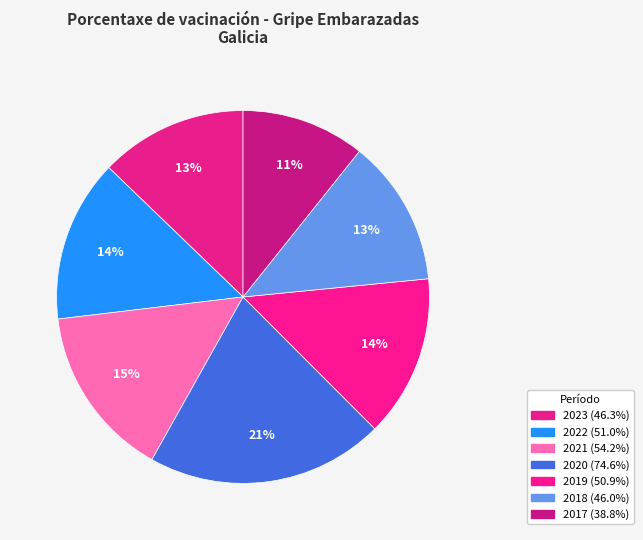

The 2018 slice represents 7% of the pie. True or false?

False